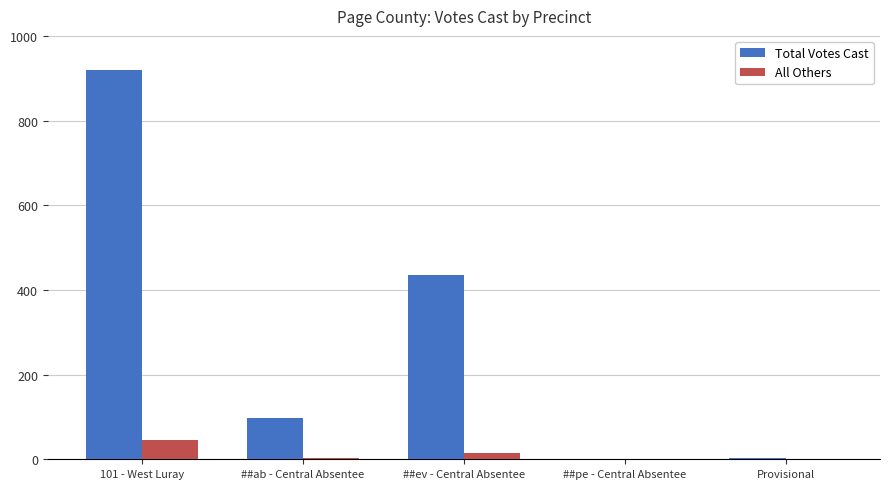

Where does the All Others series first go above 2?

101 - West Luray